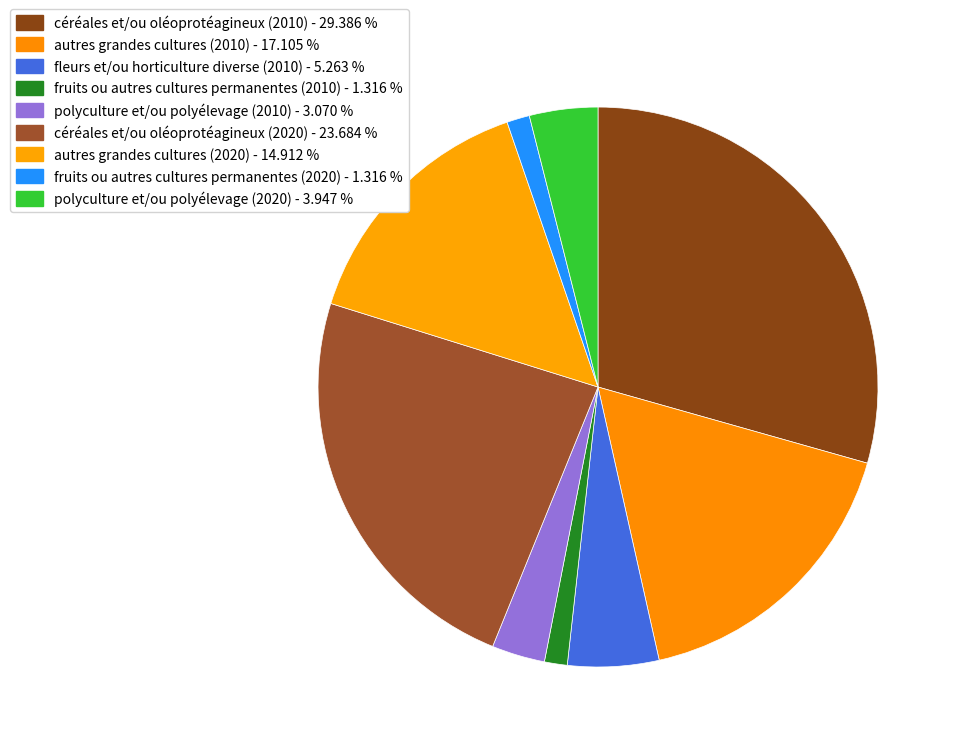

How many slices are in this pie chart?

9